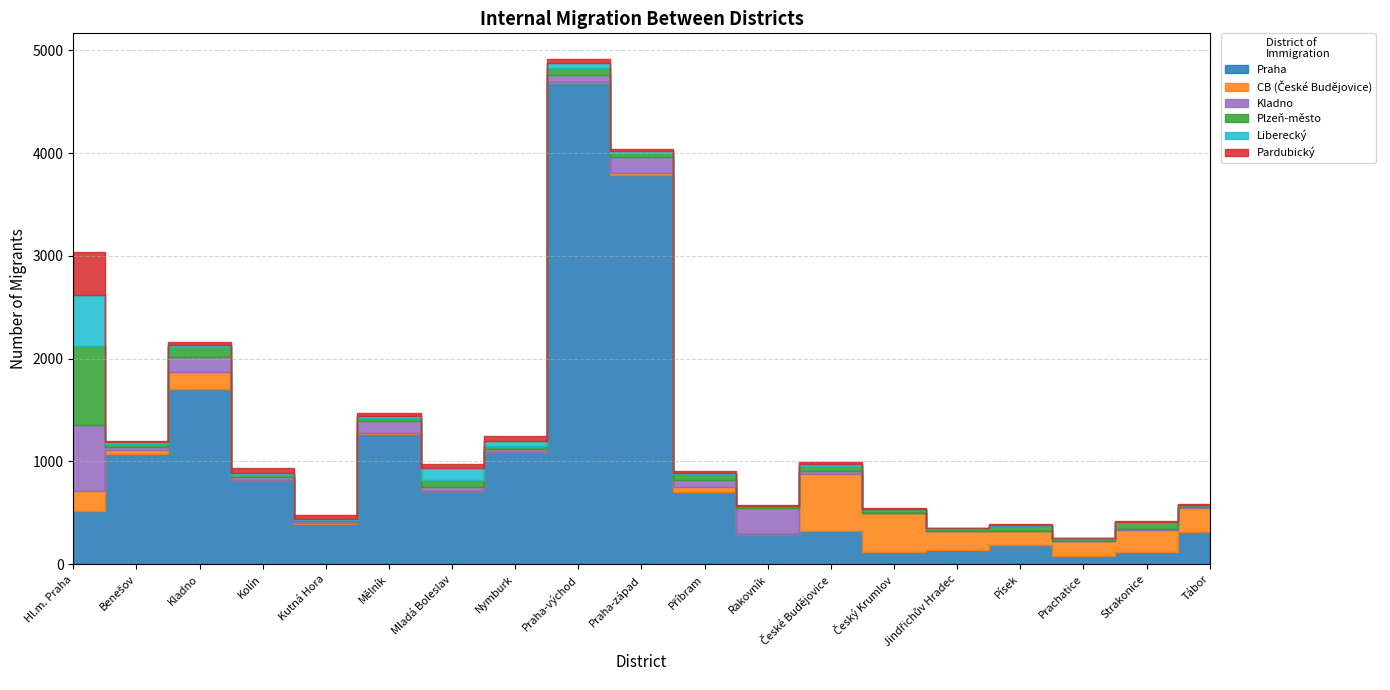

The CB (České Budějovice) series shows 5 at Kolín. True or false?

True